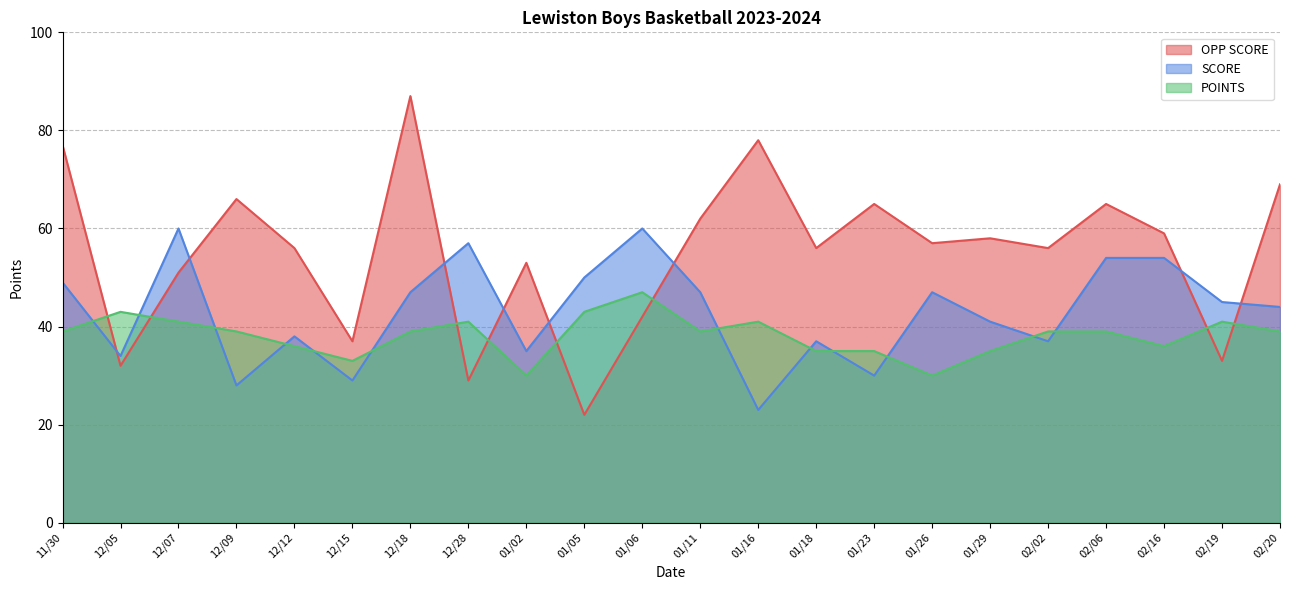

How many distinct data groups are displayed?

3